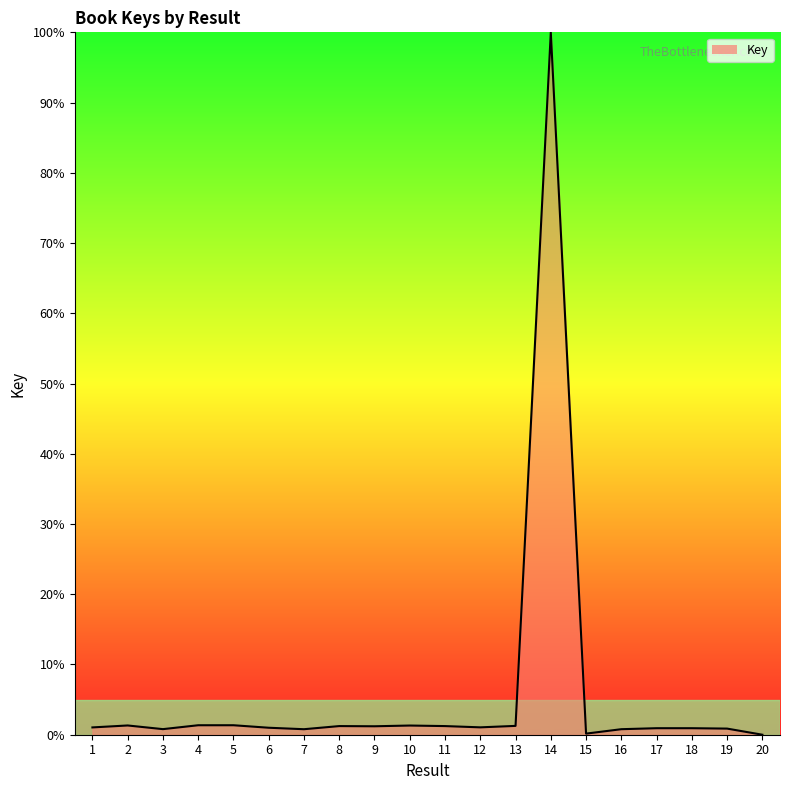

True or false: the data shows 1.3 at 5.

True